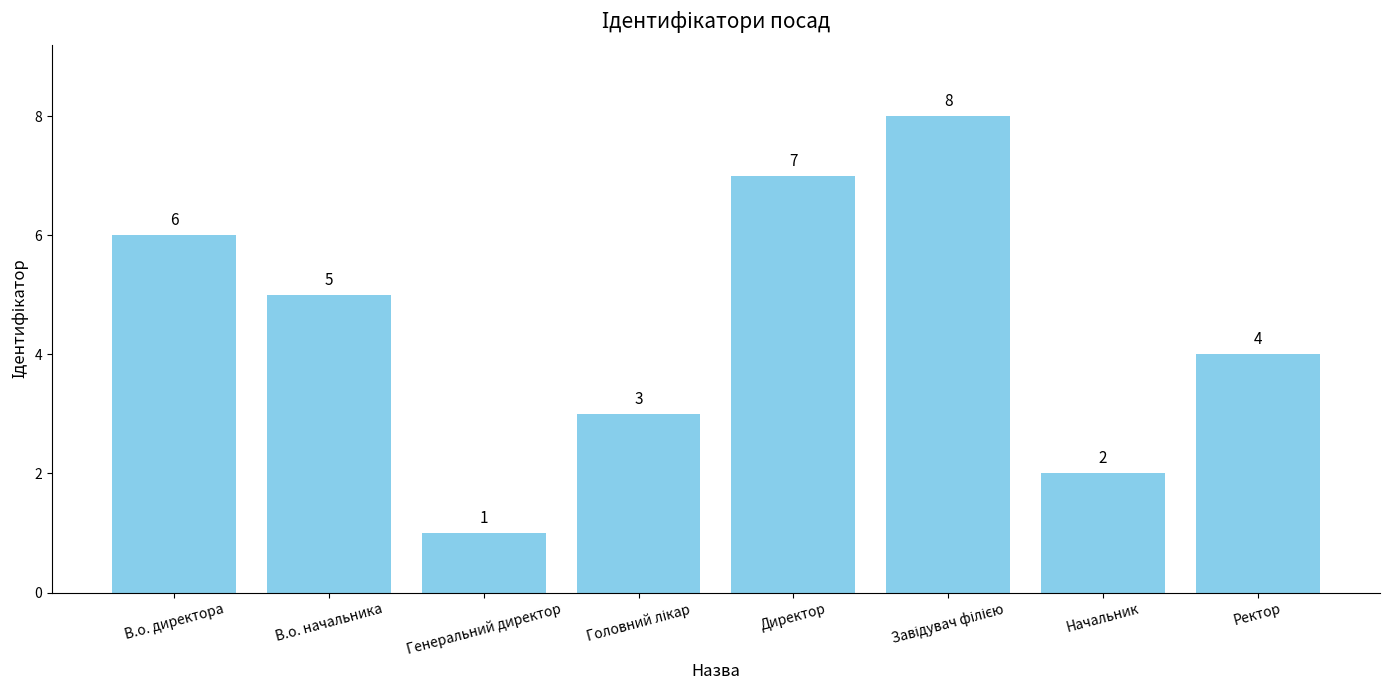

True or false: the data shows 1 at Начальник.

False